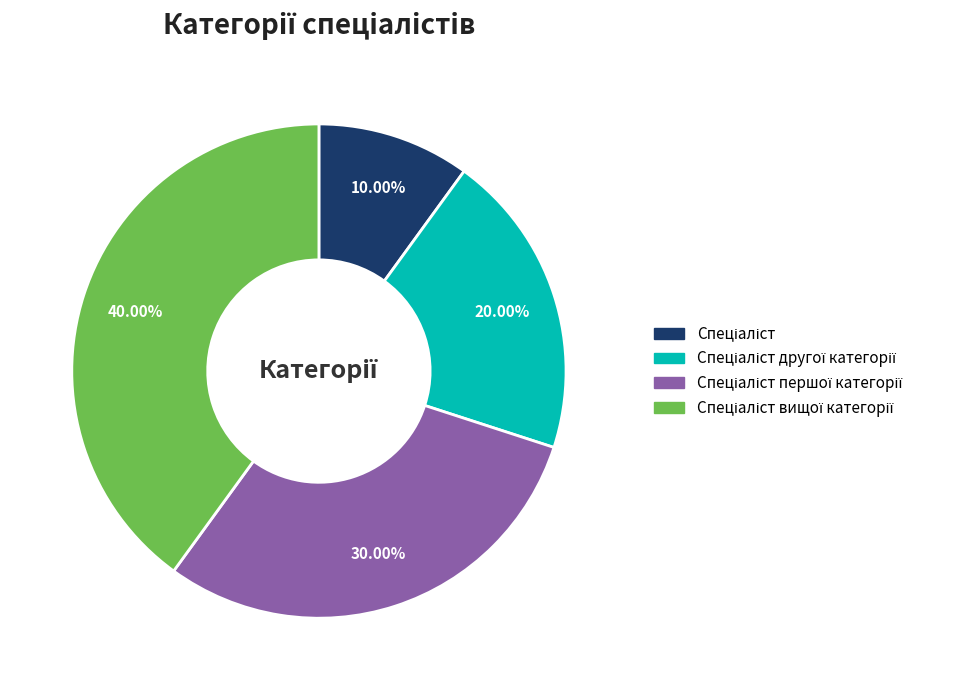

Is there any slice that represents more than half of the pie?

No